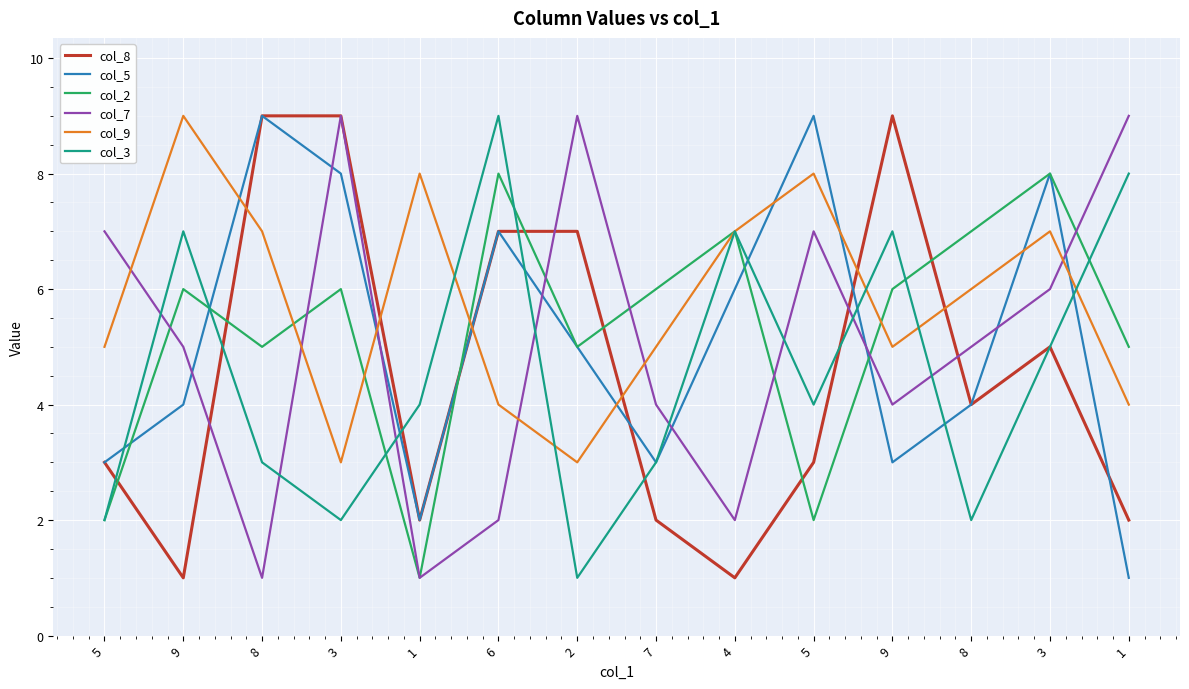

Where is the first local minimum for col_2?

8